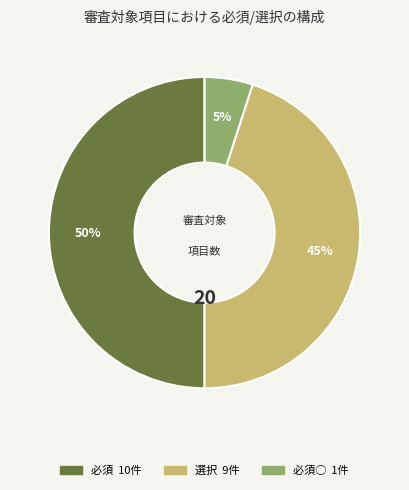

To the nearest percent, what is the difference between the largest and smallest slice percentages?

45%